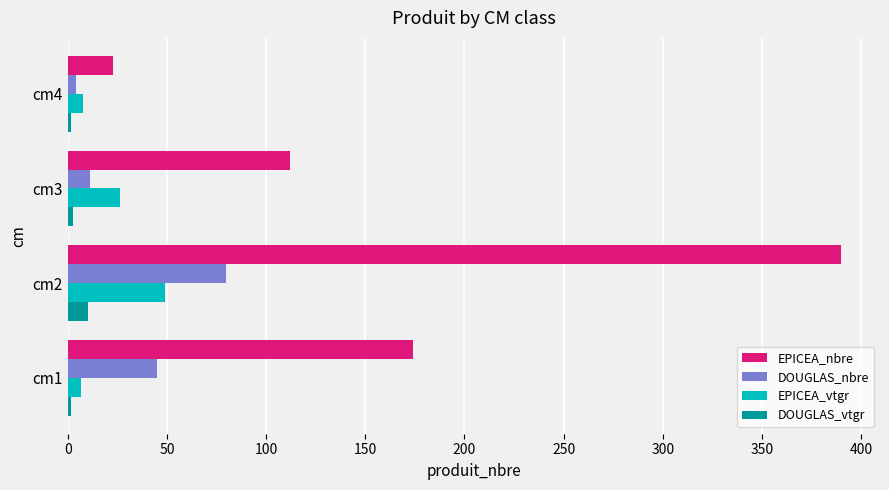

At which category is the sum across all series the highest?

cm2